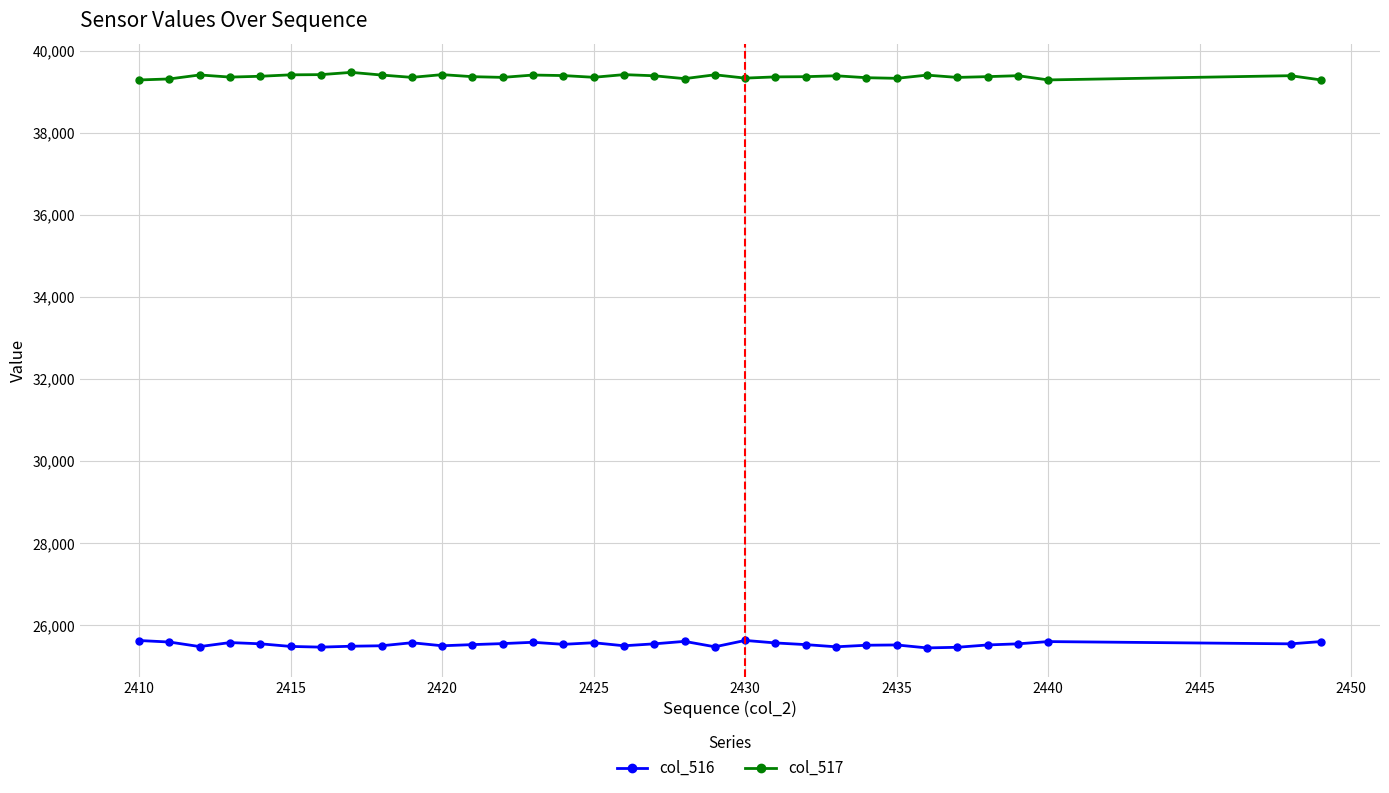

What is the average value of the col_517 series?

39367